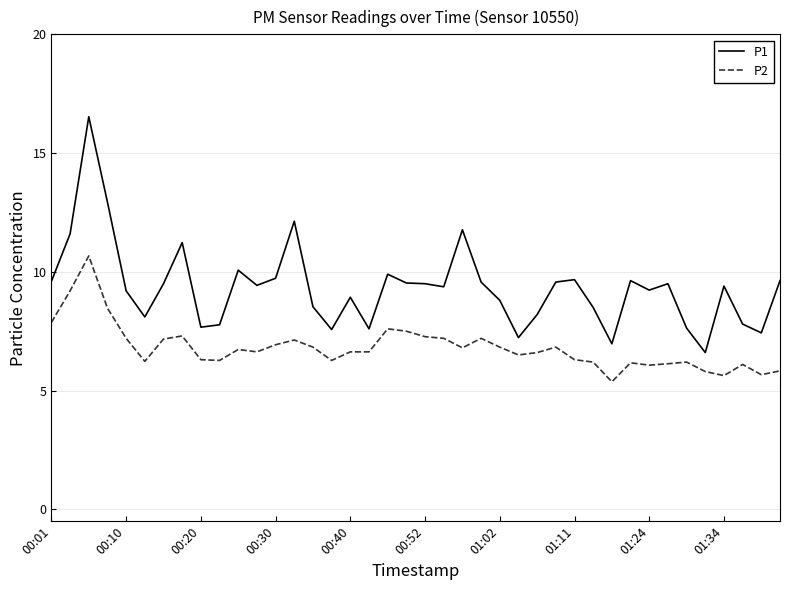

Rank the series by their average value, from highest to lowest.

P1, P2